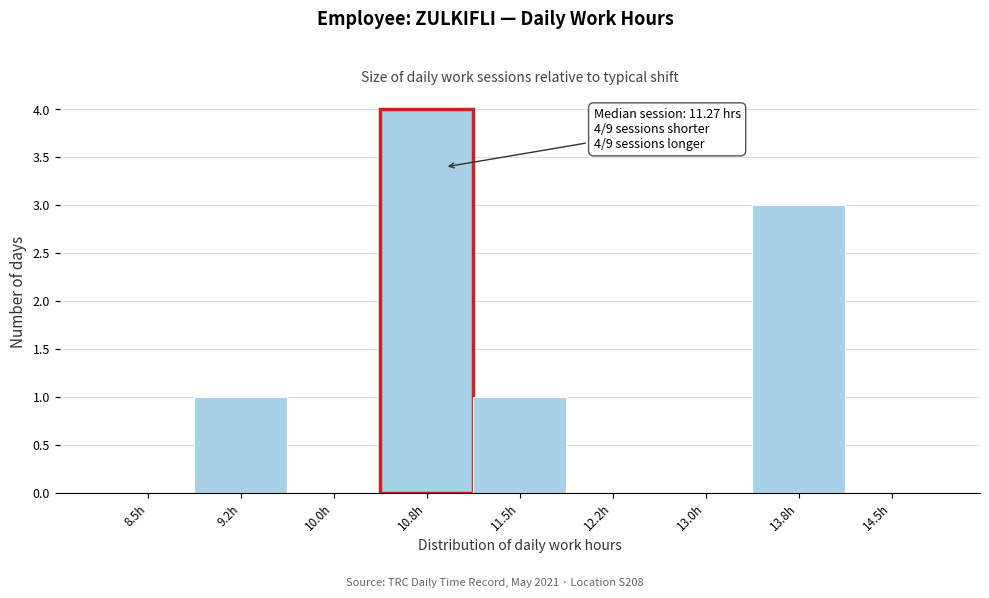

Reading right to left, what are all the values shown in this chart?

14.5h=0	13.8h=3	13.0h=0	12.2h=0	11.5h=1	10.8h=4	10.0h=0	9.2h=1	8.5h=0